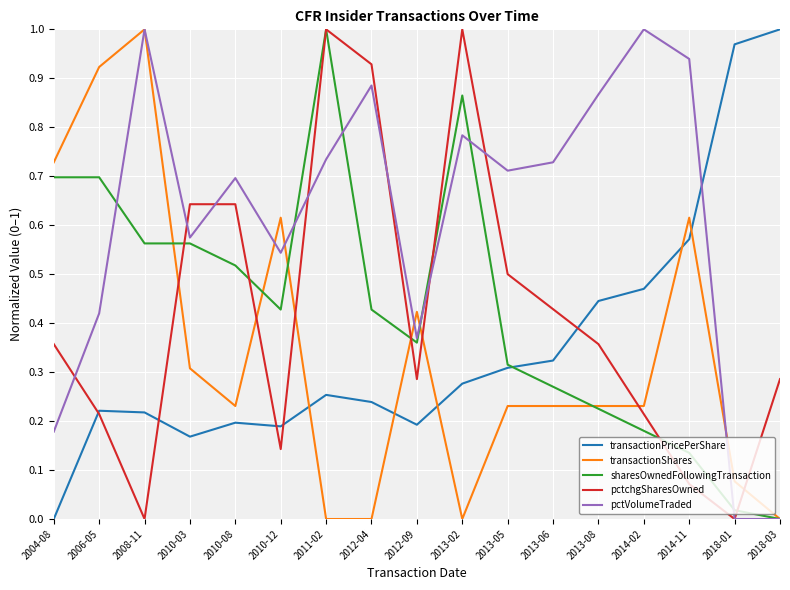

What are all the series names shown in the legend?

transactionPricePerShare, transactionShares, sharesOwnedFollowingTransaction, pctchgSharesOwned, pctVolumeTraded